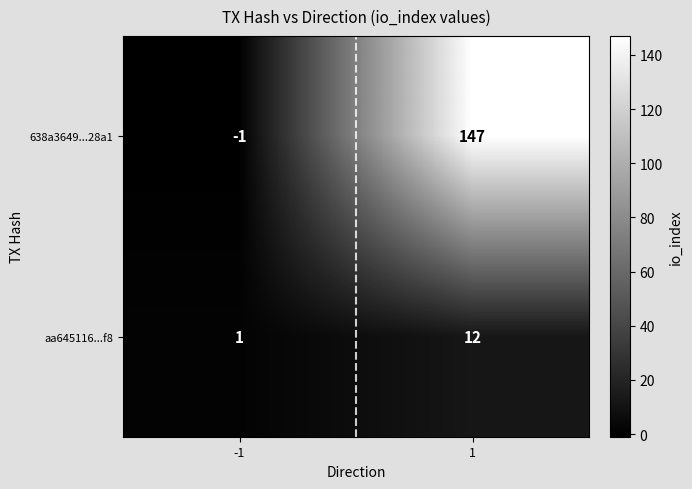

The 638a3649...28a1 series shows 147 at 1. True or false?

True